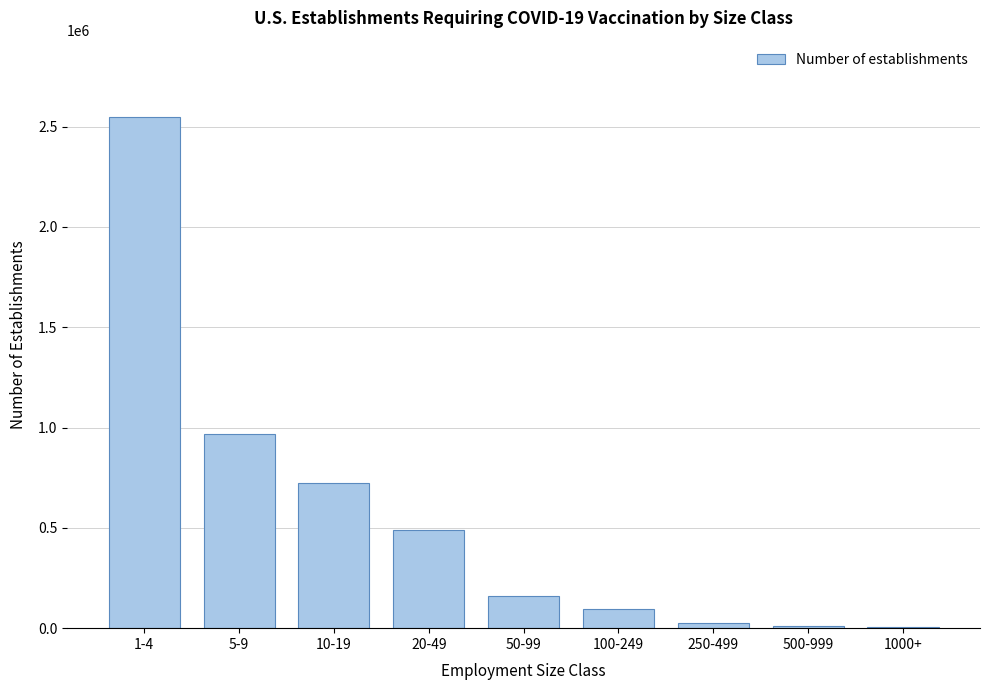

What is the change in value from 5-9 to 20-49?

-478956